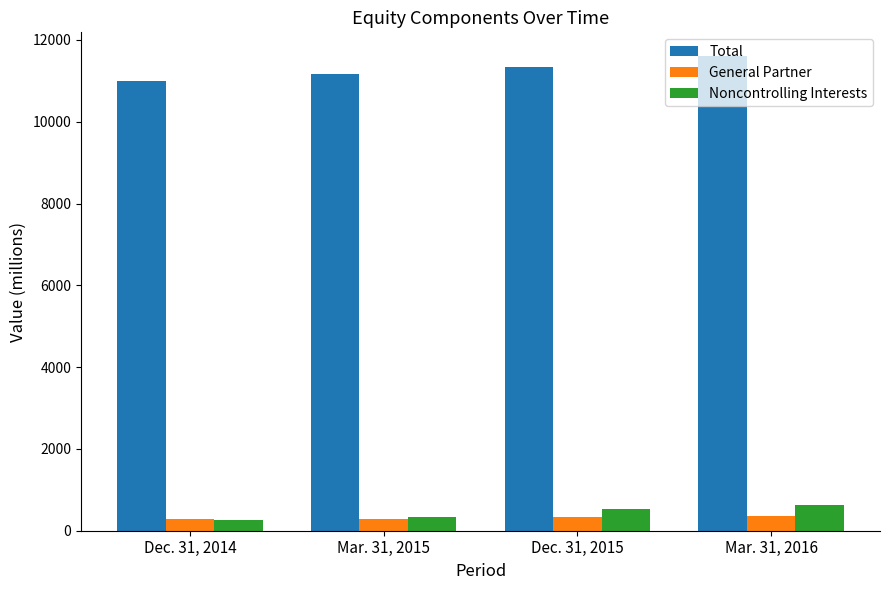

Rank the categories by Total value from highest to lowest.

Mar. 31, 2016, Dec. 31, 2015, Mar. 31, 2015, Dec. 31, 2014